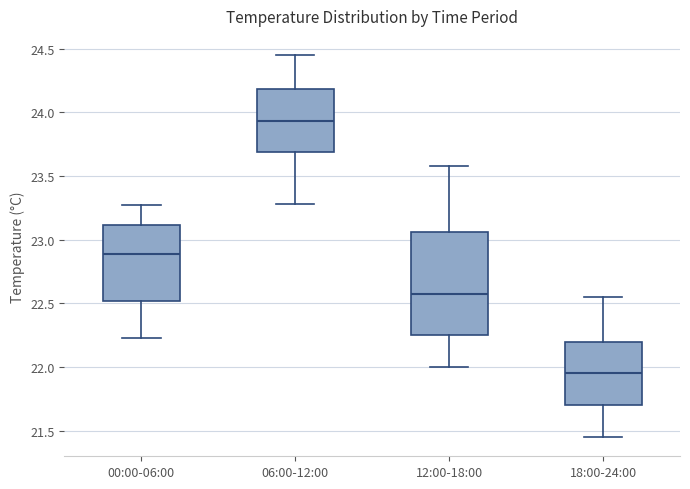

Reading left to right, read every box against the y-axis: the position of its median line, the range the box covers, and the ends of its whiskers. The values are not printed on the chart, so give them approximately, as read against the axis.

00:00-06:00: median 22.90, box 22.50 to 23.10, whiskers 22.25 to 23.25
06:00-12:00: median 23.95, box 23.70 to 24.20, whiskers 23.30 to 24.45
12:00-18:00: median 22.60, box 22.25 to 23.05, whiskers 22.00 to 23.60
18:00-24:00: median 21.95, box 21.70 to 22.20, whiskers 21.45 to 22.55